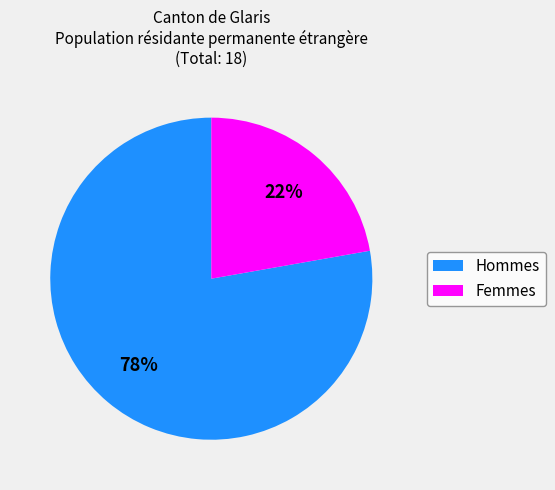

To the nearest percent, what is the average slice percentage?

50%